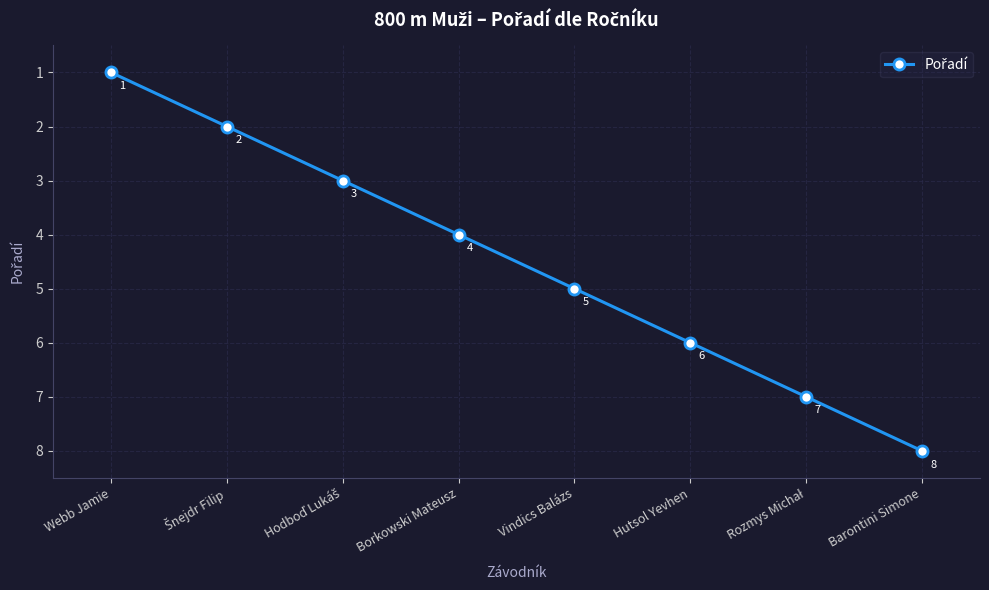

What is the difference between the values at Webb Jamie and Borkowski Mateusz?

3